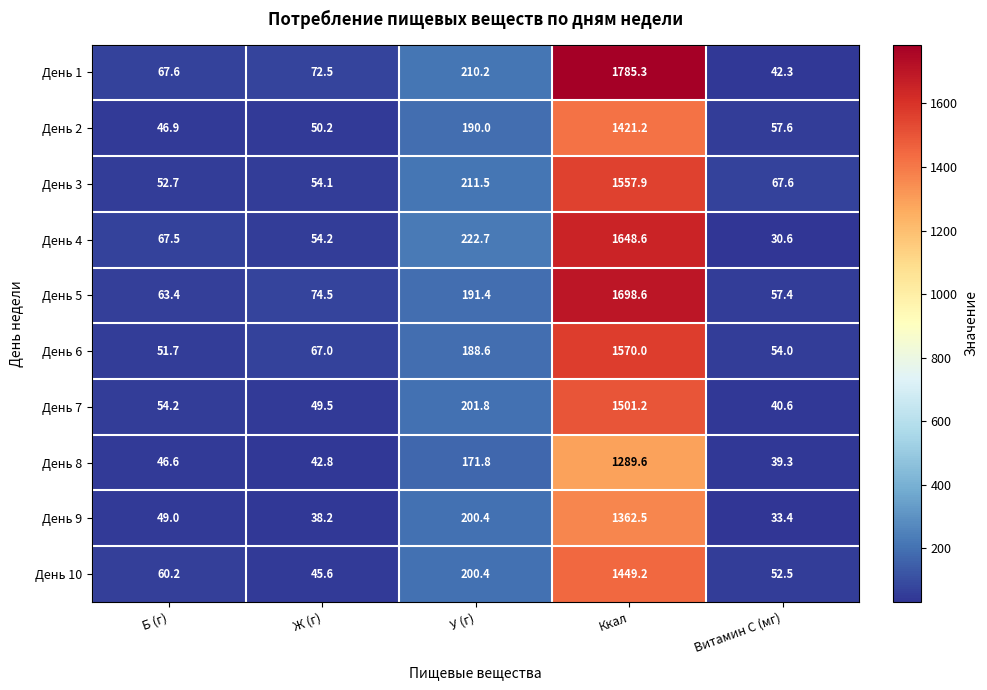

Which series has the largest range (max minus min)?

День 1